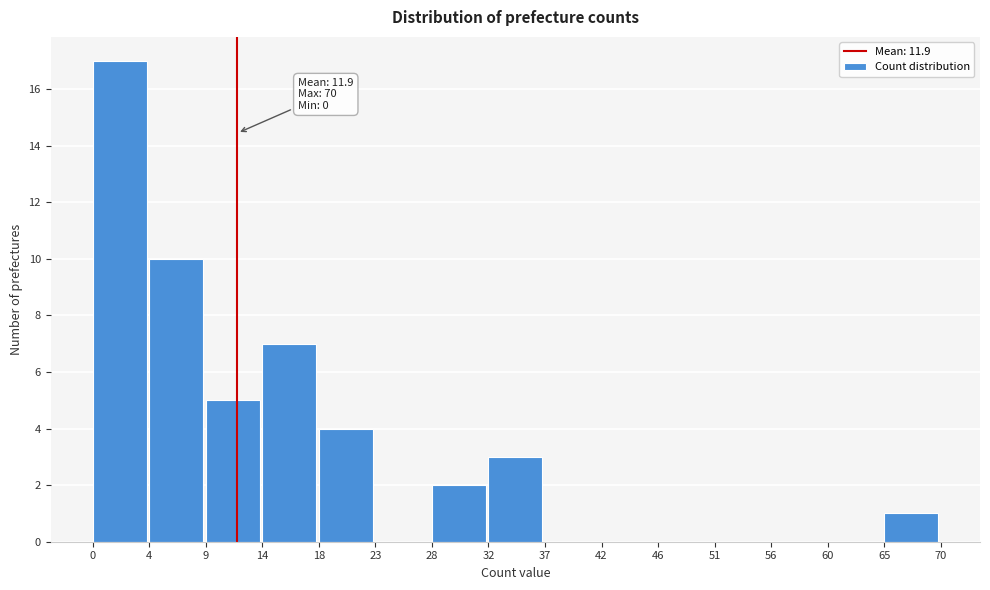

Over which range of the x-axis is the bar tallest?

0 to 4